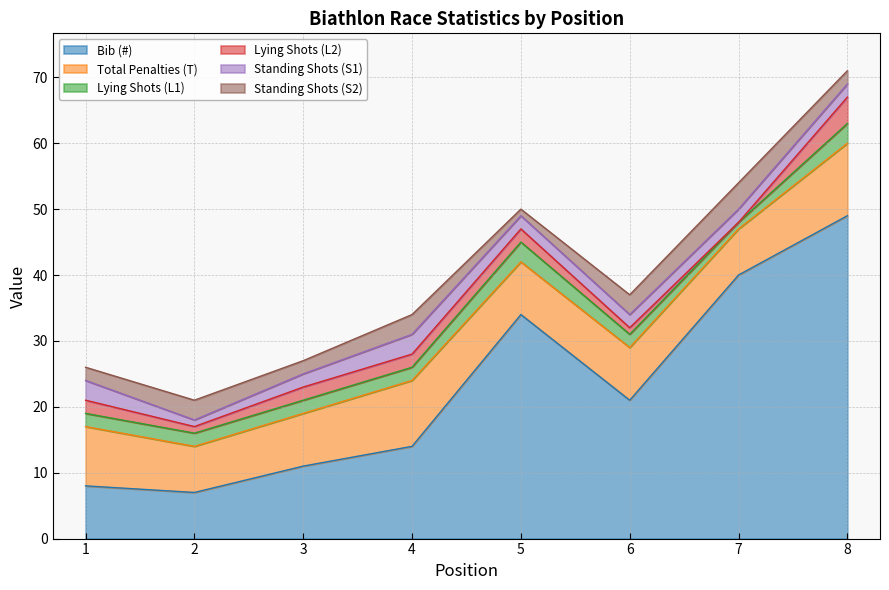

Which series has the largest total across all categories?

Bib (#)